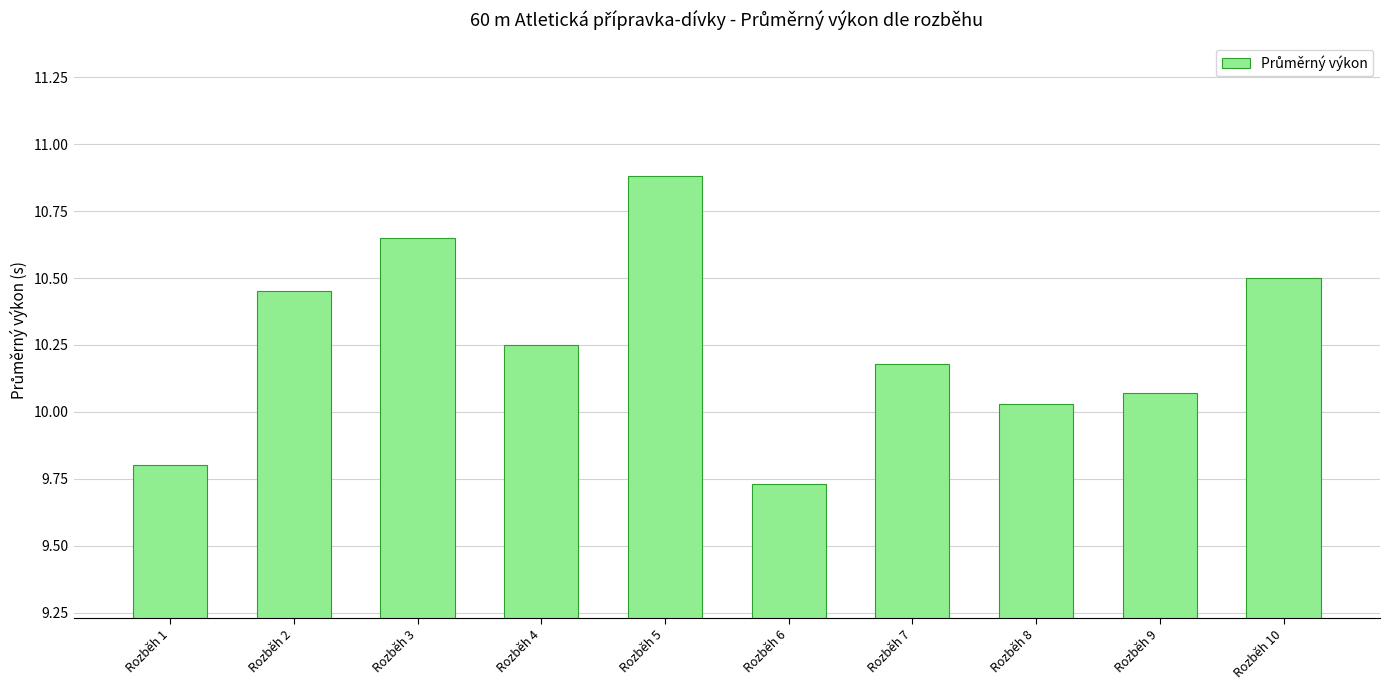

How many values exceed 10?

8